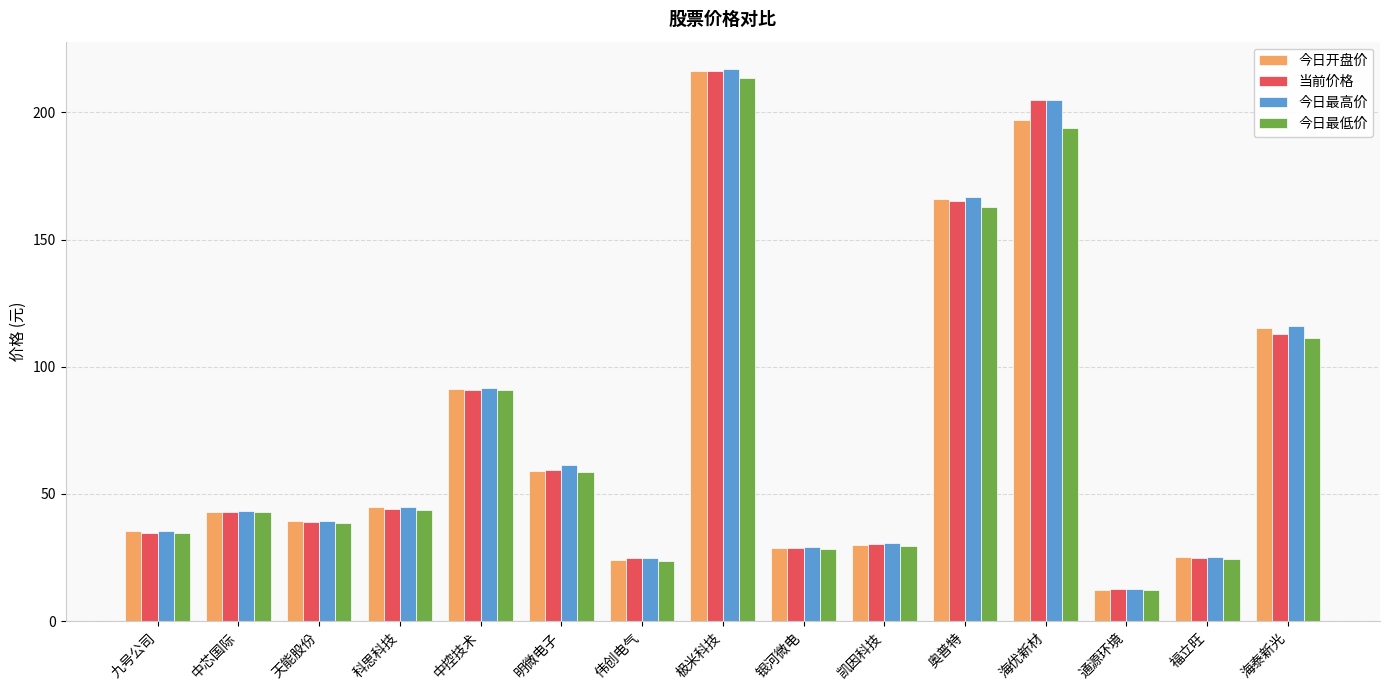

True or false: 今日最低价 has a value of 30.8 at 明微电子.

False